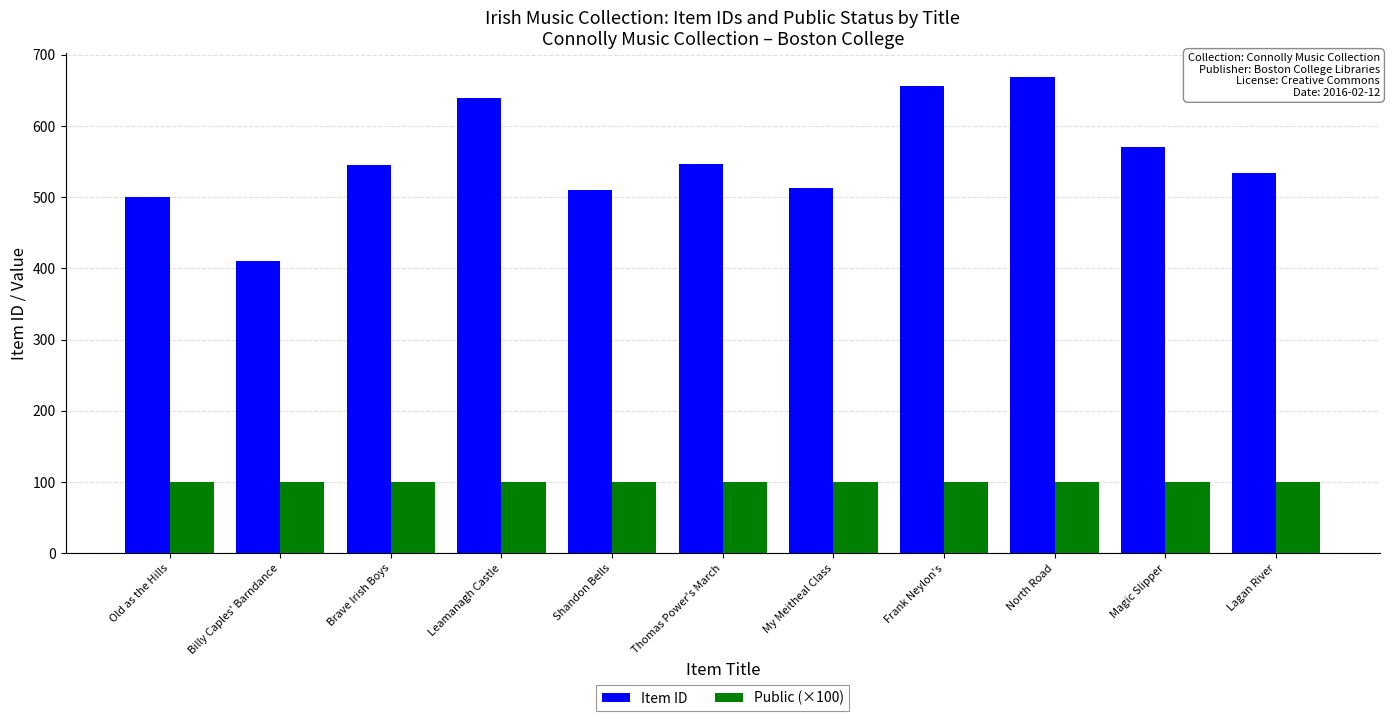

Which series has the largest total across all categories?

Item ID